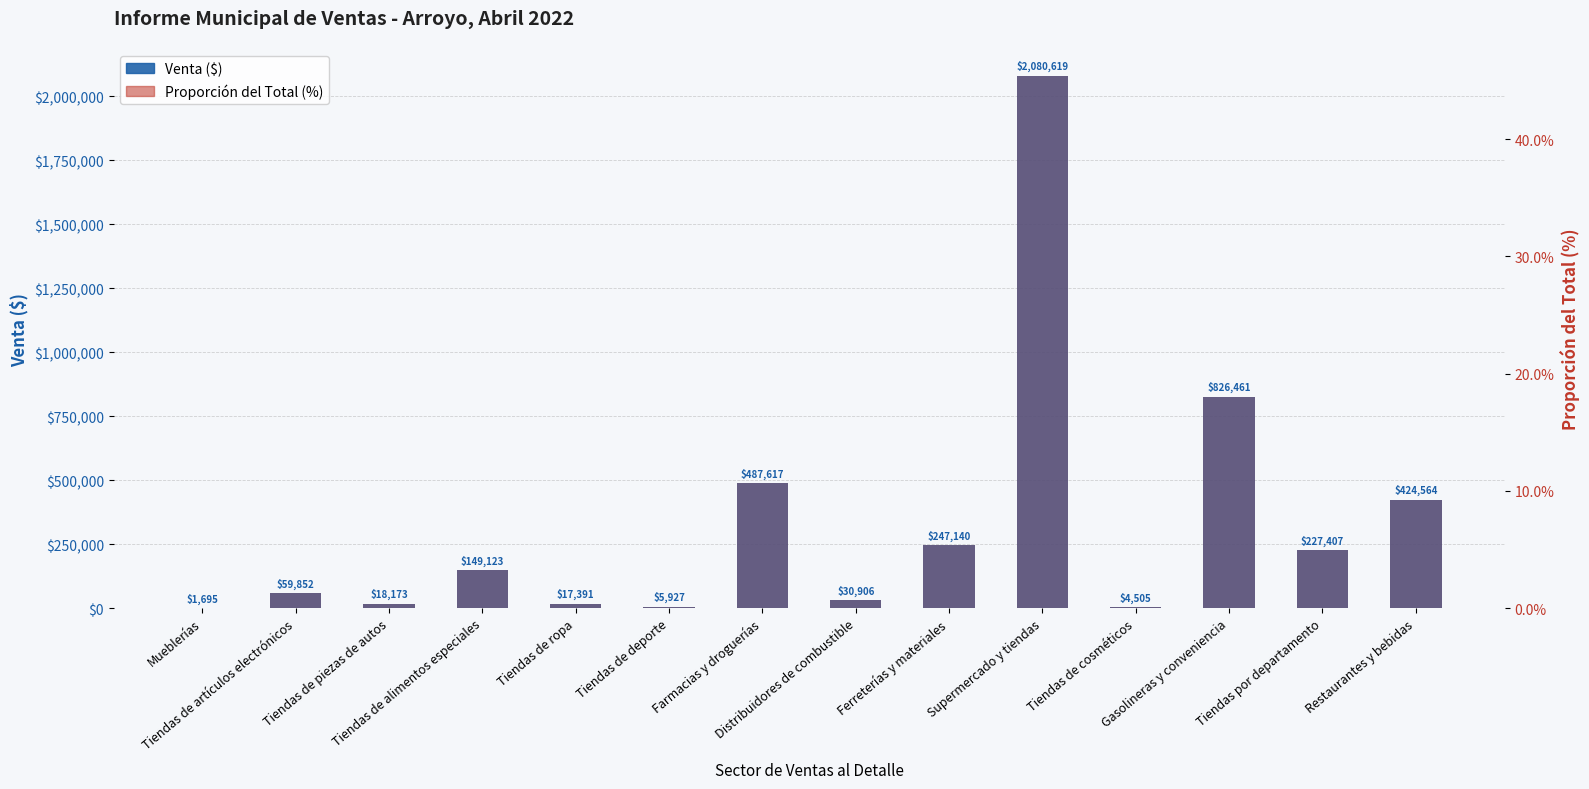

Are the bars grouped side by side (vs. stacked)?

Yes